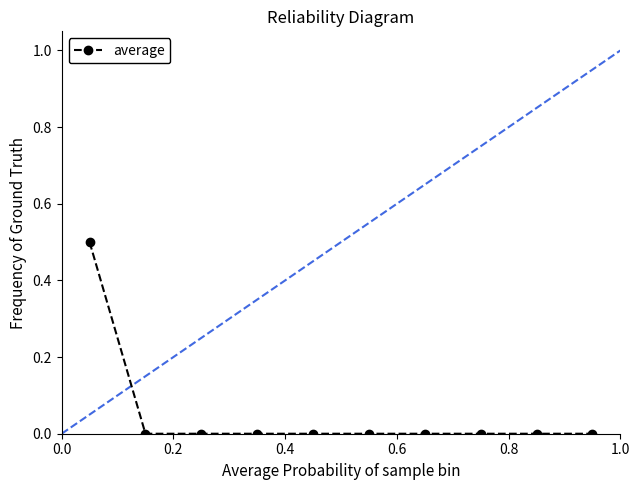

What is the greatest value displayed?

0.5